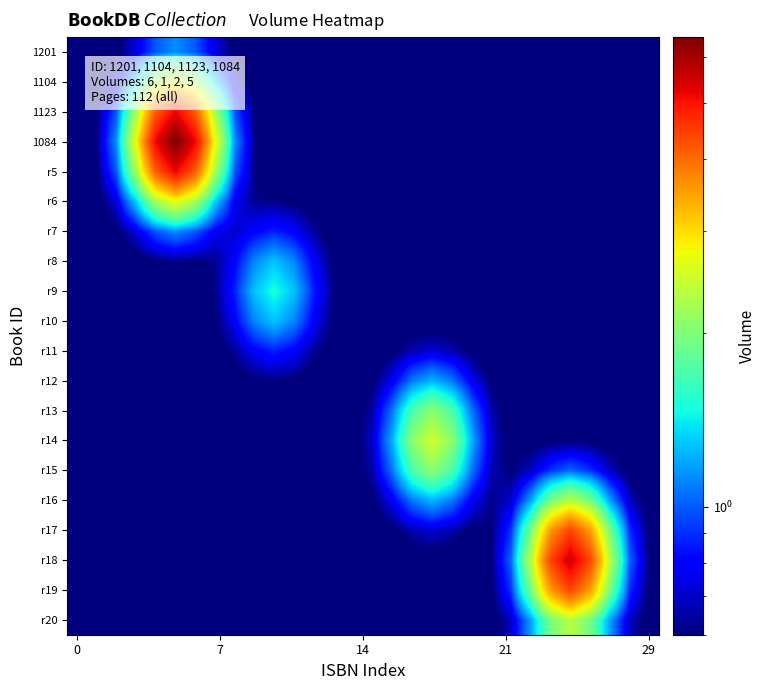

List the series in order of their peak value, highest first.

1084, r18, r5, 1123, r17, r19, r6, 1104, r14, r16, r20, r15, r13, r9, r8, r10, r12, r7, 1201, r11